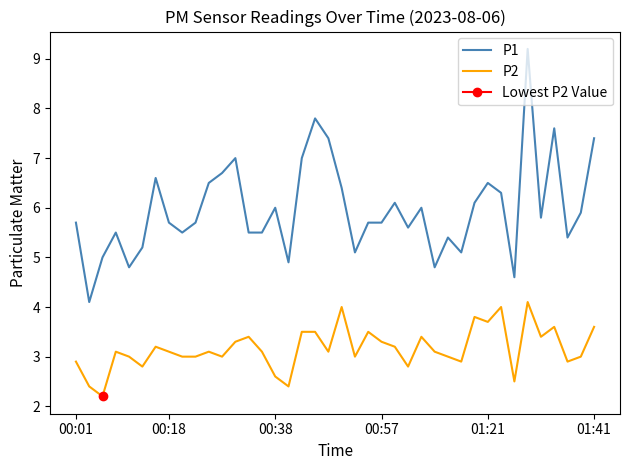

What is the greatest value displayed?

9.2